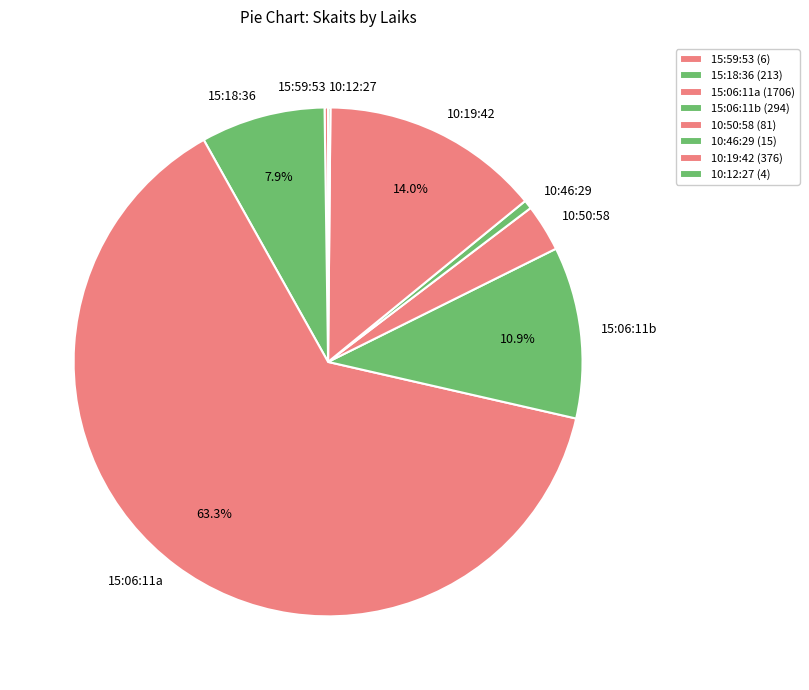

To the nearest percent, what is the difference between the 15:18:36 and 10:50:58 slice percentages?

5%